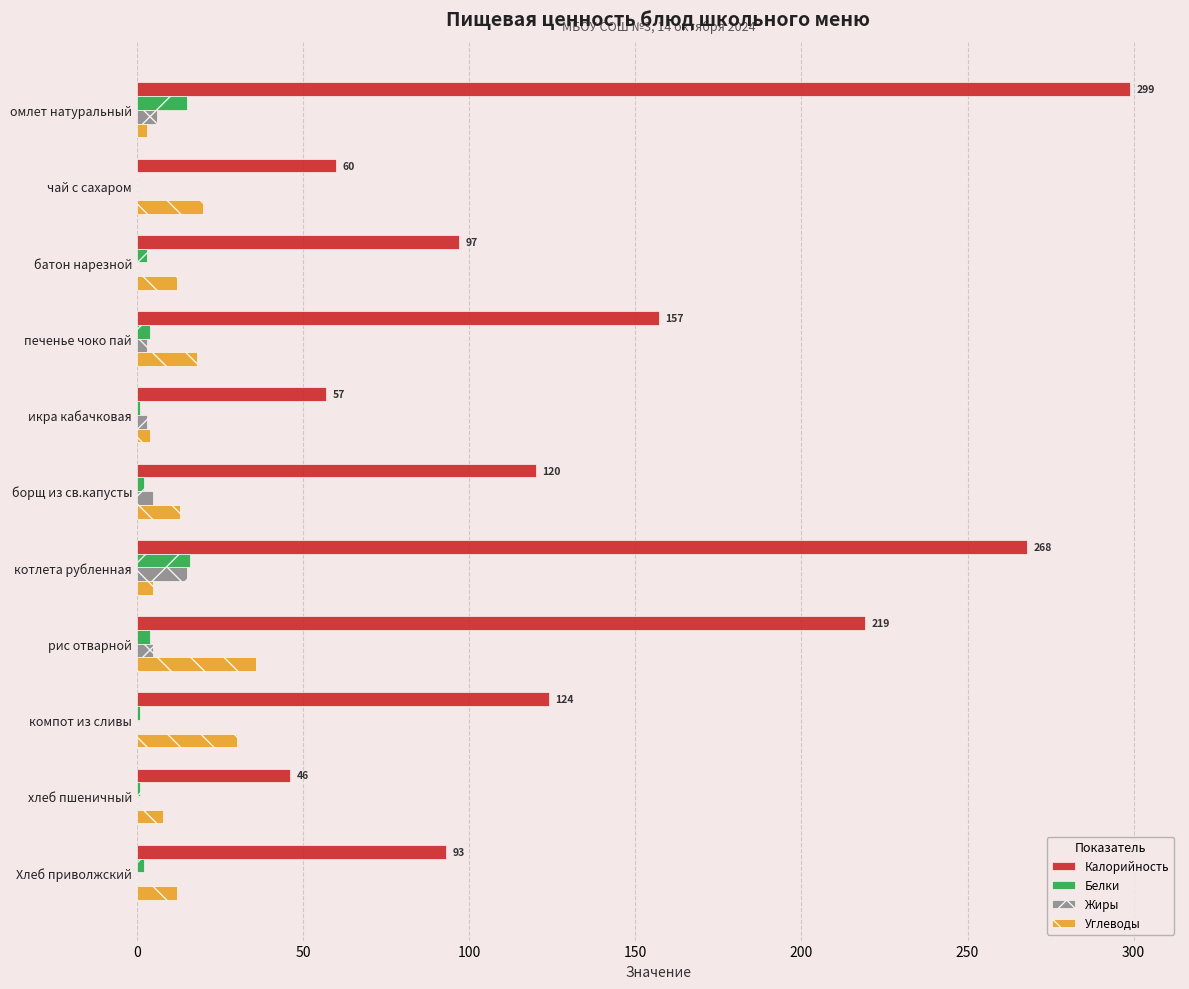

What is the sum of all Углеводы values?

161